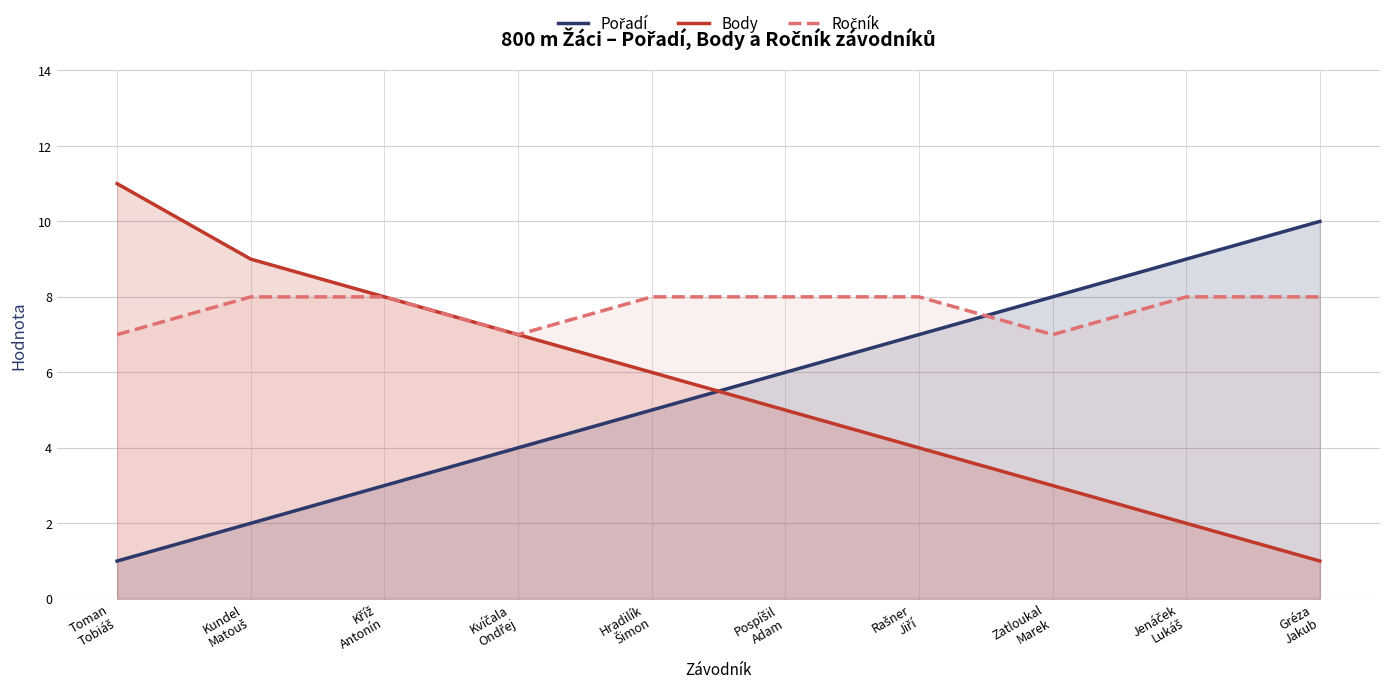

How many times do Pořadí and Body cross each other?

1